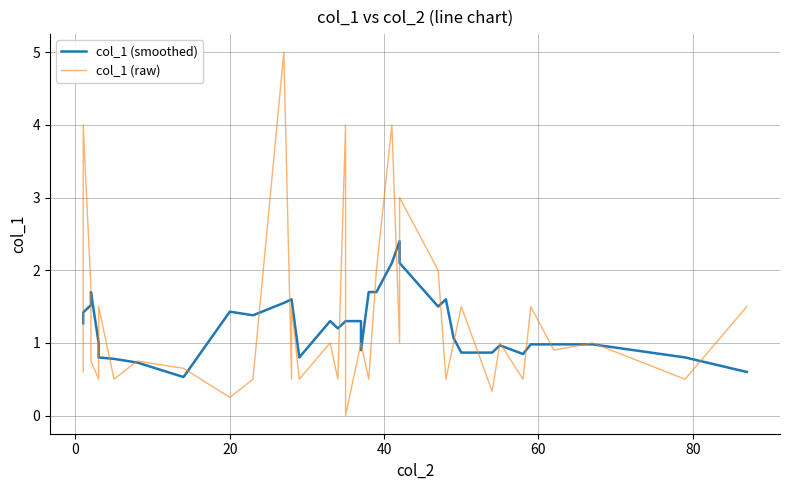

Is it true that col_1 (smoothed) equals 1.0 at 60?

True